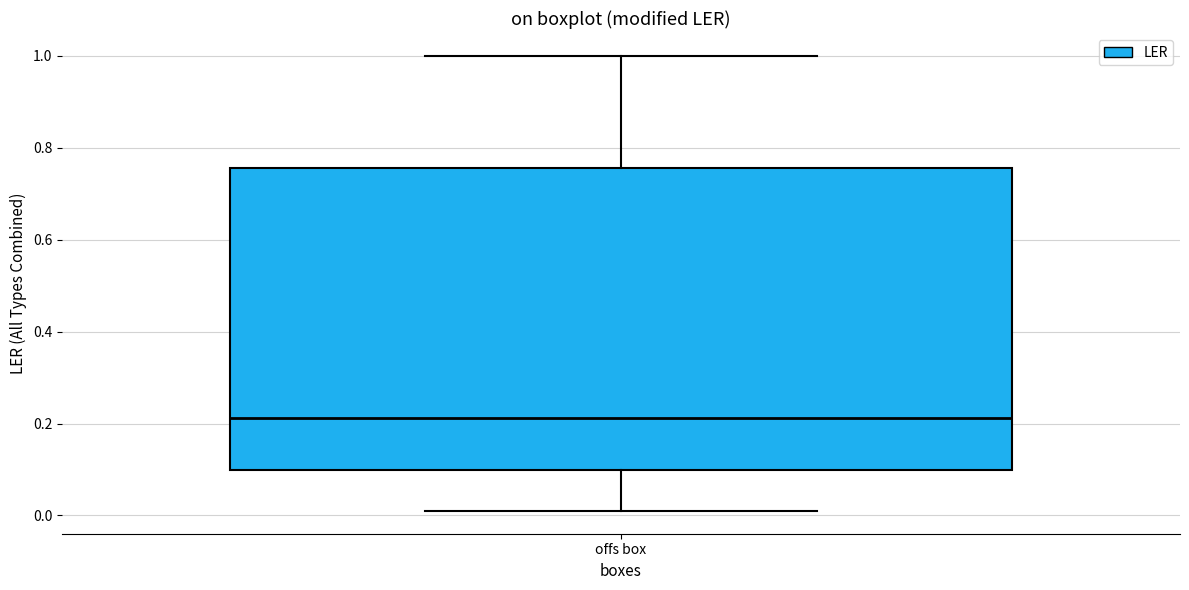

Transcribe this box plot: give where the median line is, the range the box spans, and where the two whiskers end, as read against the y-axis. The values are not printed on the chart, so give them approximately, as read against the axis.

median 0.22, box 0.10 to 0.76, whiskers 0.00 to 1.00